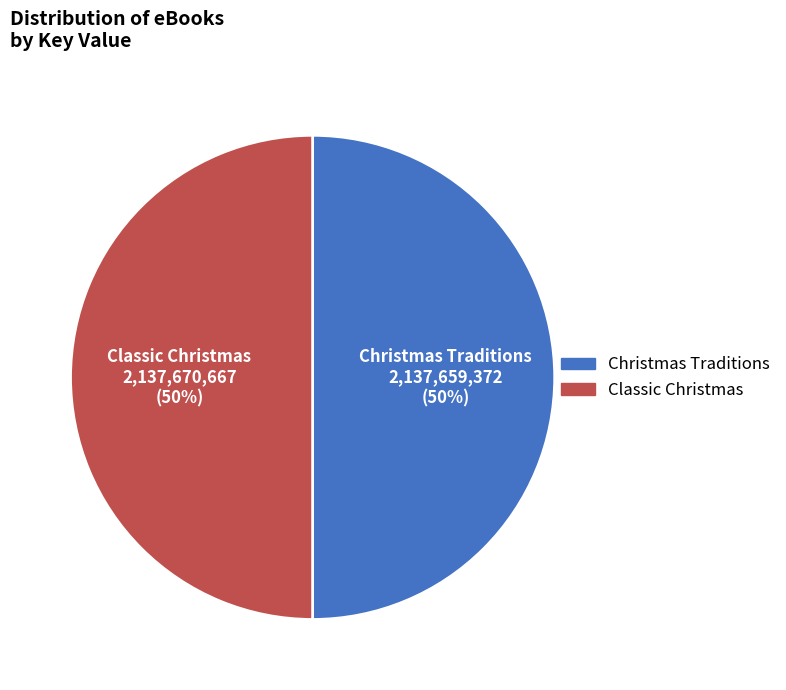

To the nearest percent, what portion does Christmas Traditions represent?

50%